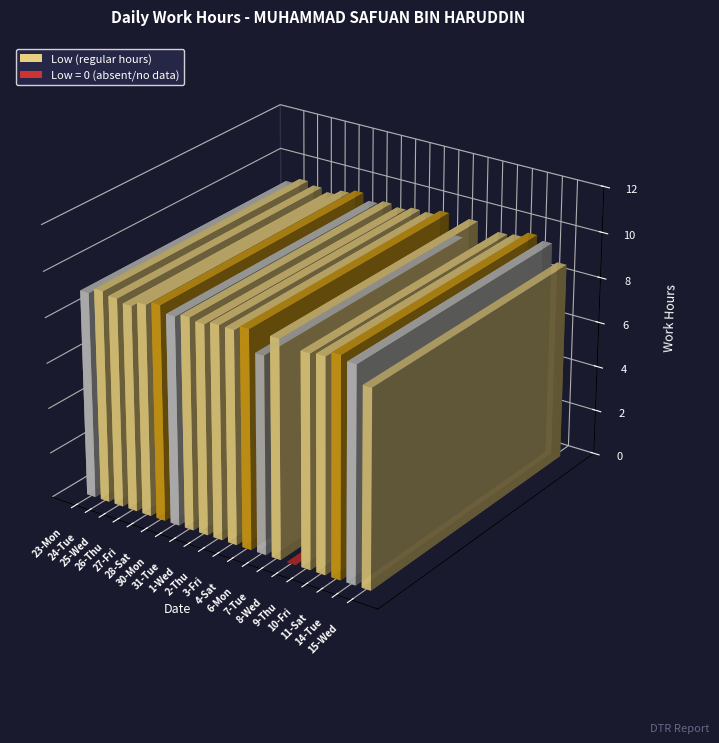

How many values exceed 9?

17